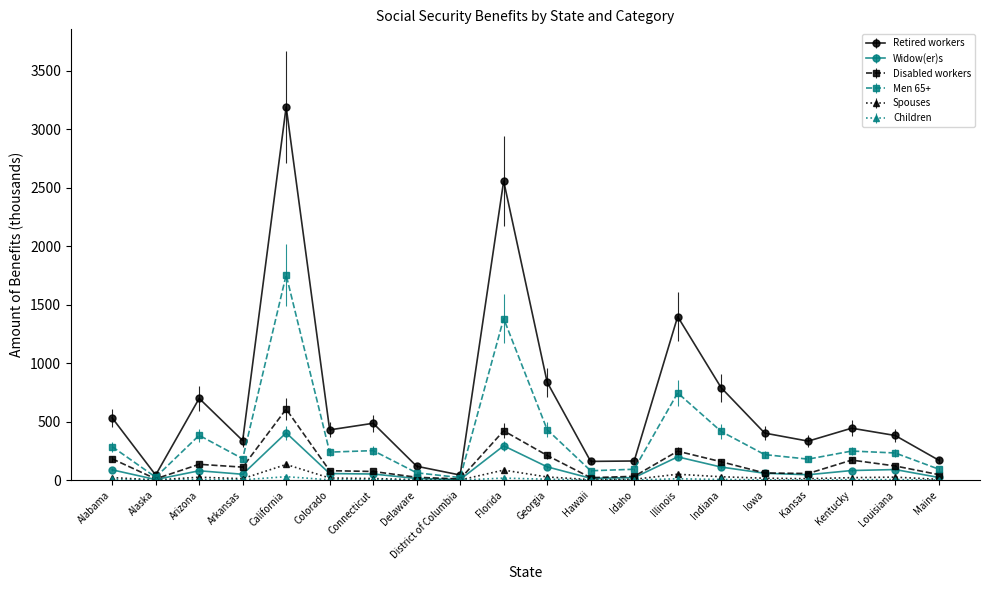

What is the maximum value for Men 65+?

1754.0